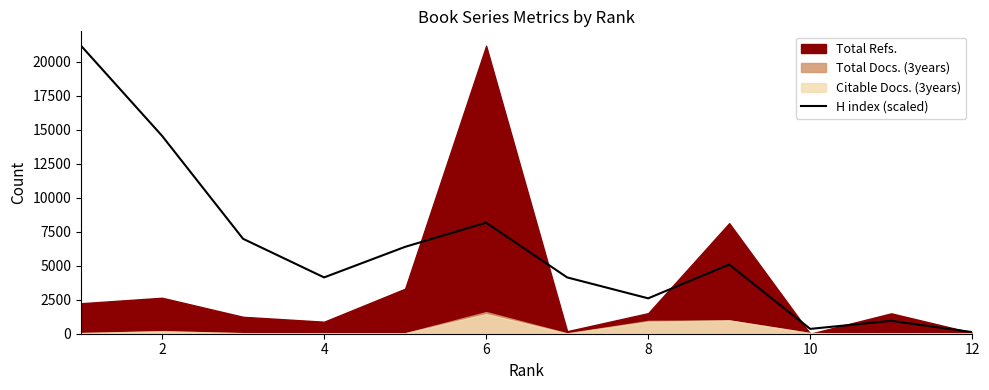

Reading right to left, what are all the values shown in this chart?

118.4	946.8	355.1	5089.1	2603.7	4142.3	8166.3	6391.0	4142.3	6982.8	14557.3	21185.0